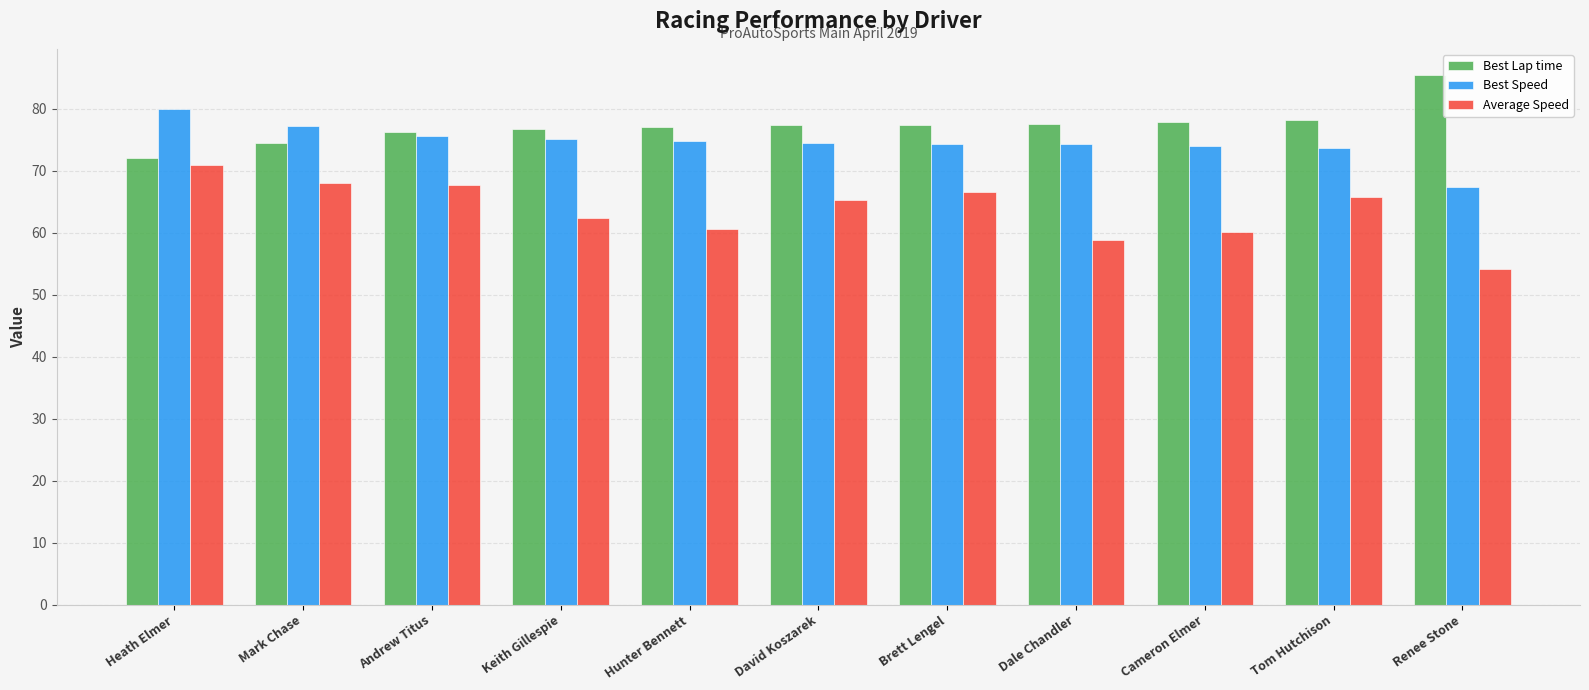

At which category is the sum across all series the highest?

Heath Elmer